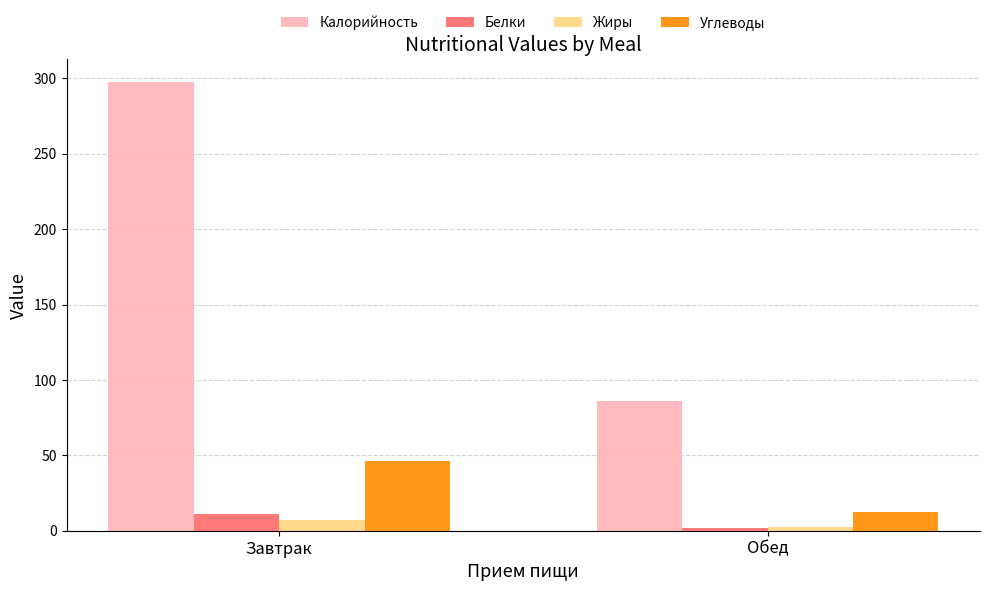

Where is Углеводы nearest to the value 29?

Обед